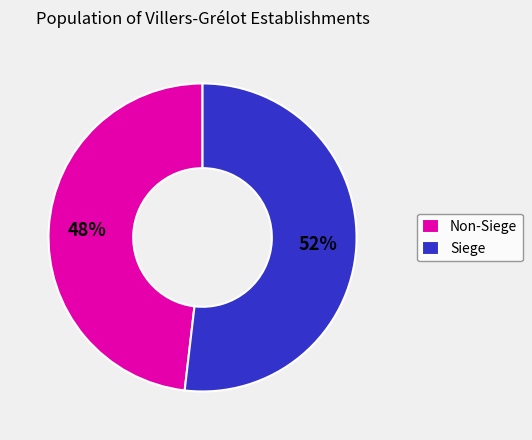

To the nearest percent, what portion does Non-Siege represent?

48%